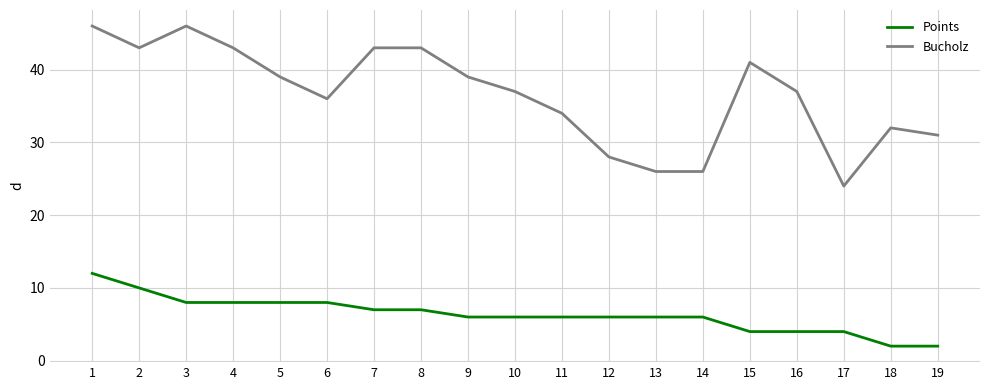

What is the average value of the Bucholz series?

37